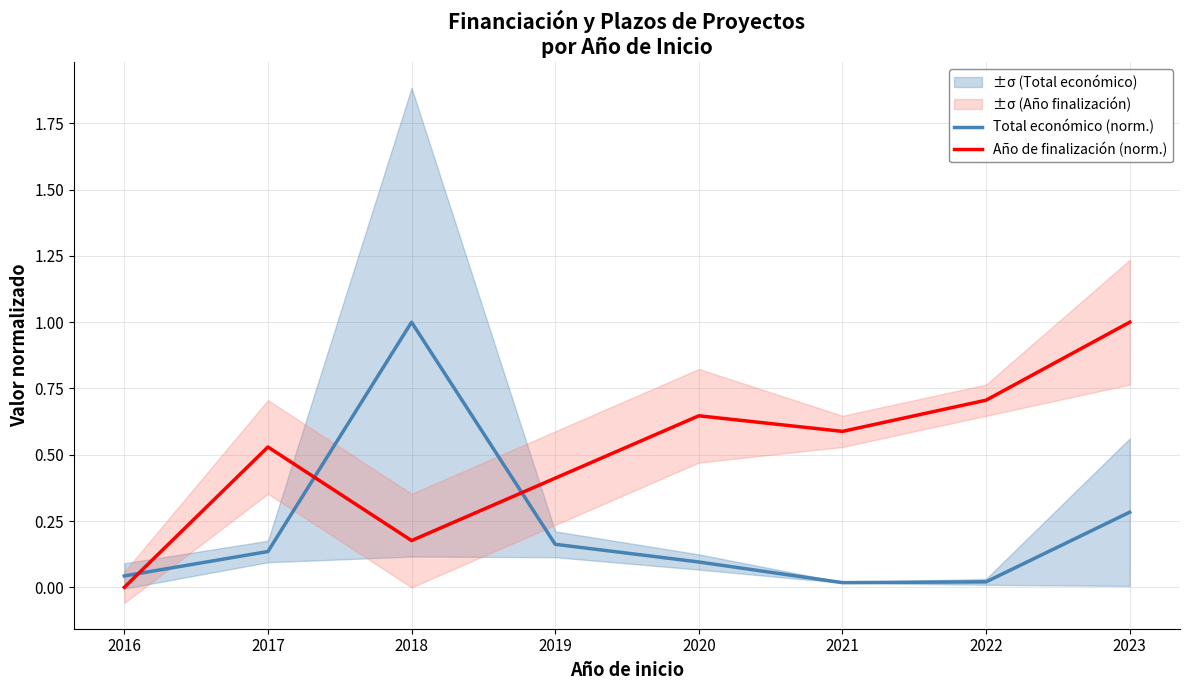

The value of Año de finalización (norm.) at 2018 is 0.2. True or false?

True